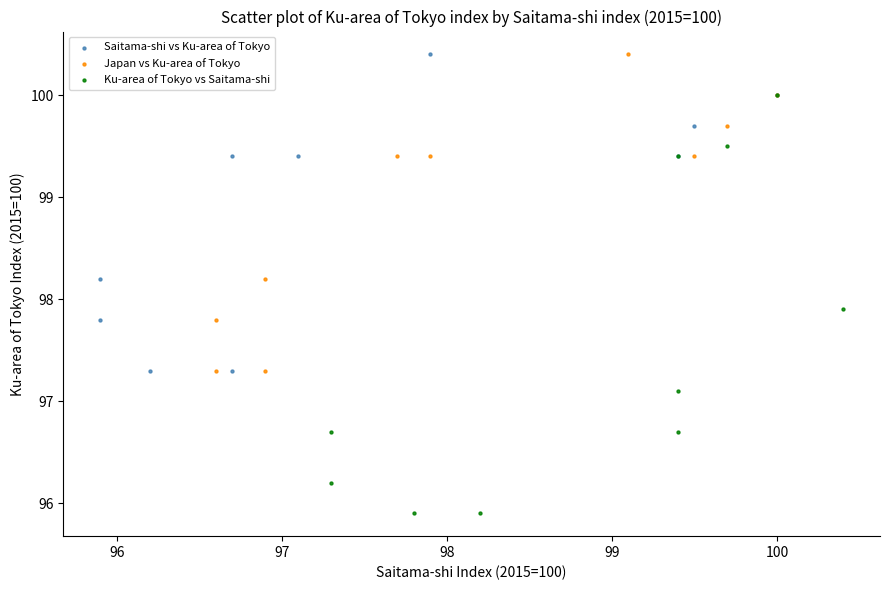

Which series has the largest Y range (max minus min)?

Ku-area of Tokyo vs Saitama-shi